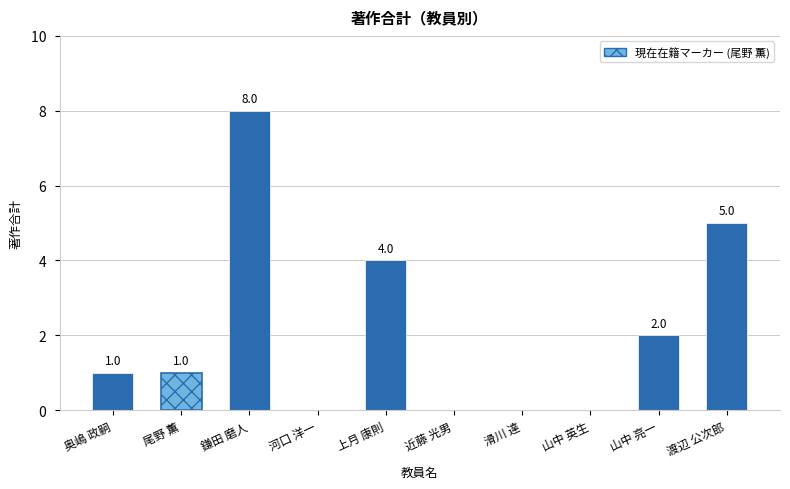

List the labels in order of value, largest first.

鎌田 磨人, 渡辺 公次郎, 上月 康則, 山中 亮一, 奥嶋 政嗣, 尾野 薫, 河口 洋一, 近藤 光男, 滑川 達, 山中 英生